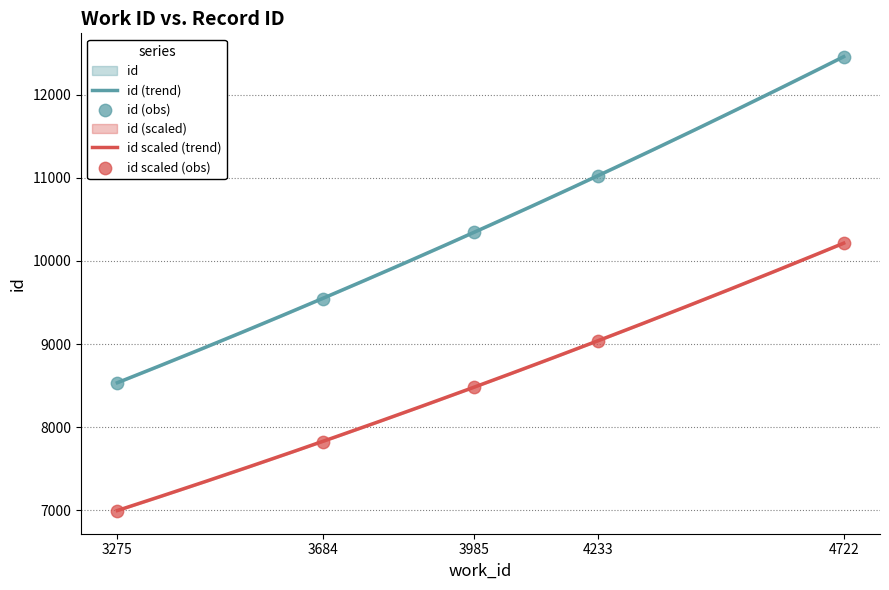

What is the change in value from 3684 to 4233?

+1472